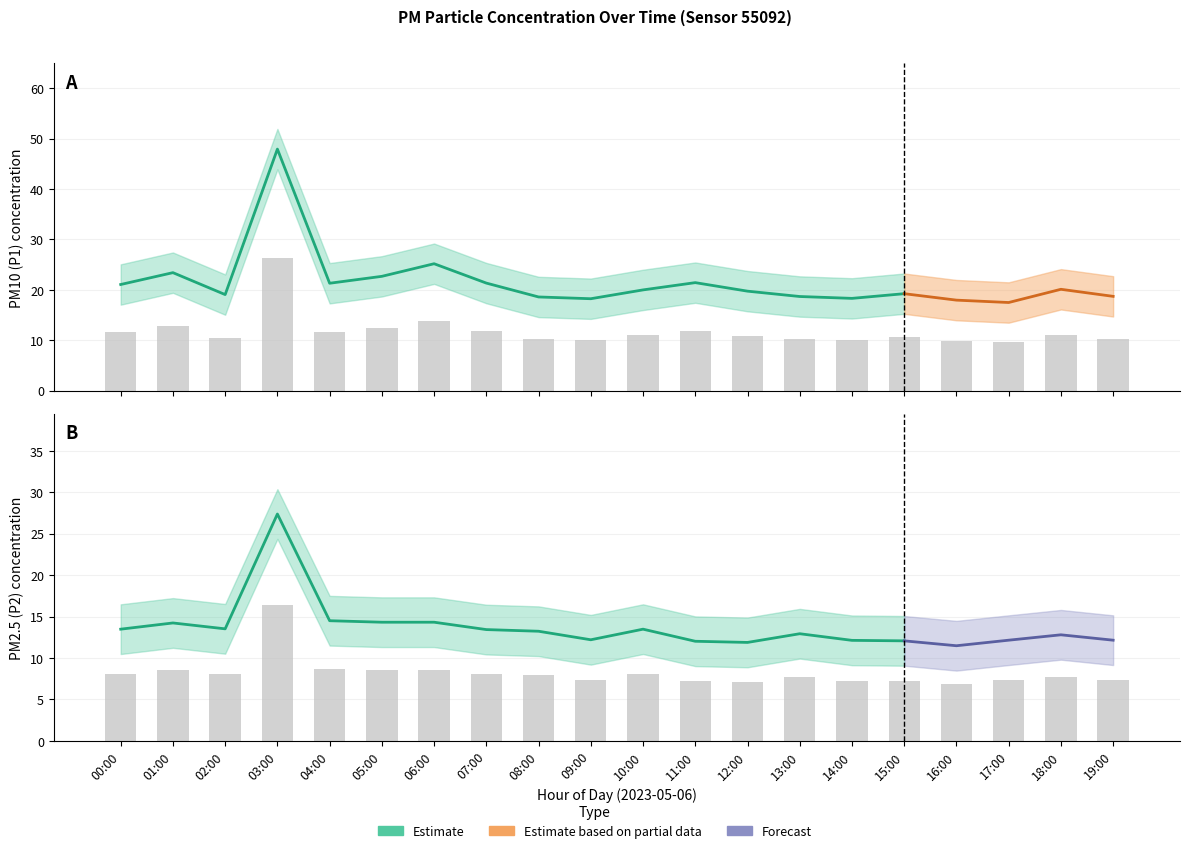

What value does the P2 series have at 18:00?

7.7